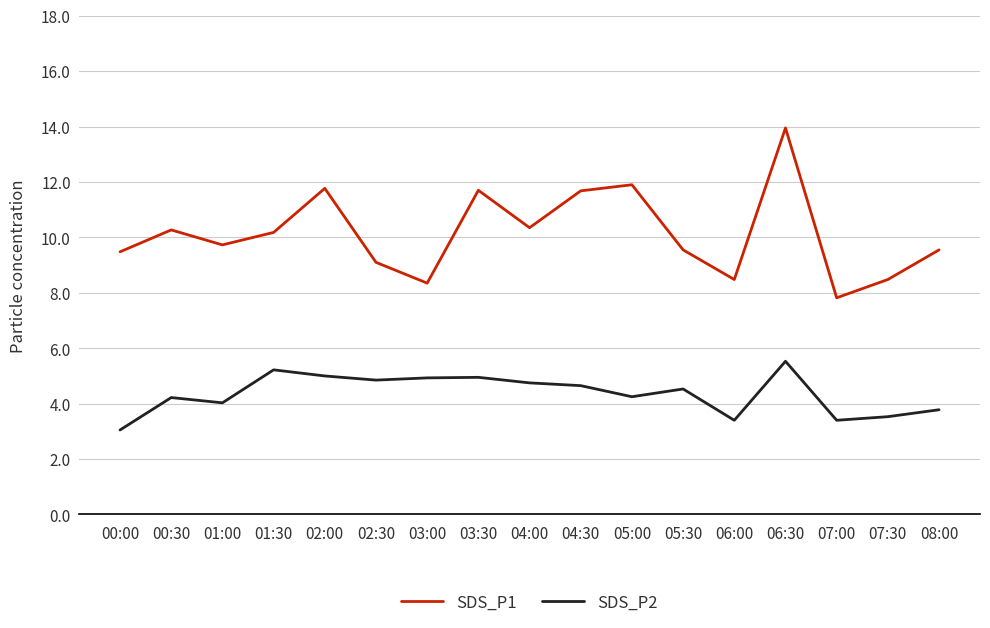

Which category has the lowest value in the SDS_P1 series?

07:00